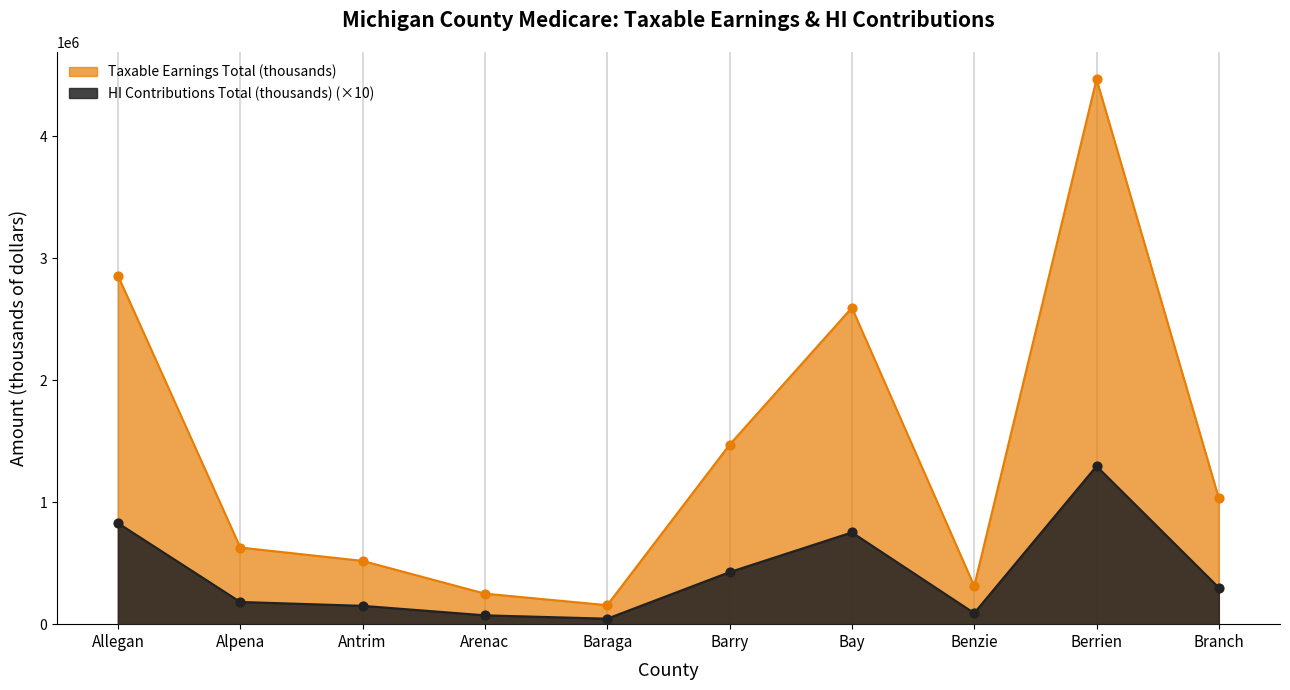

At which category is the sum across all series the highest?

Berrien